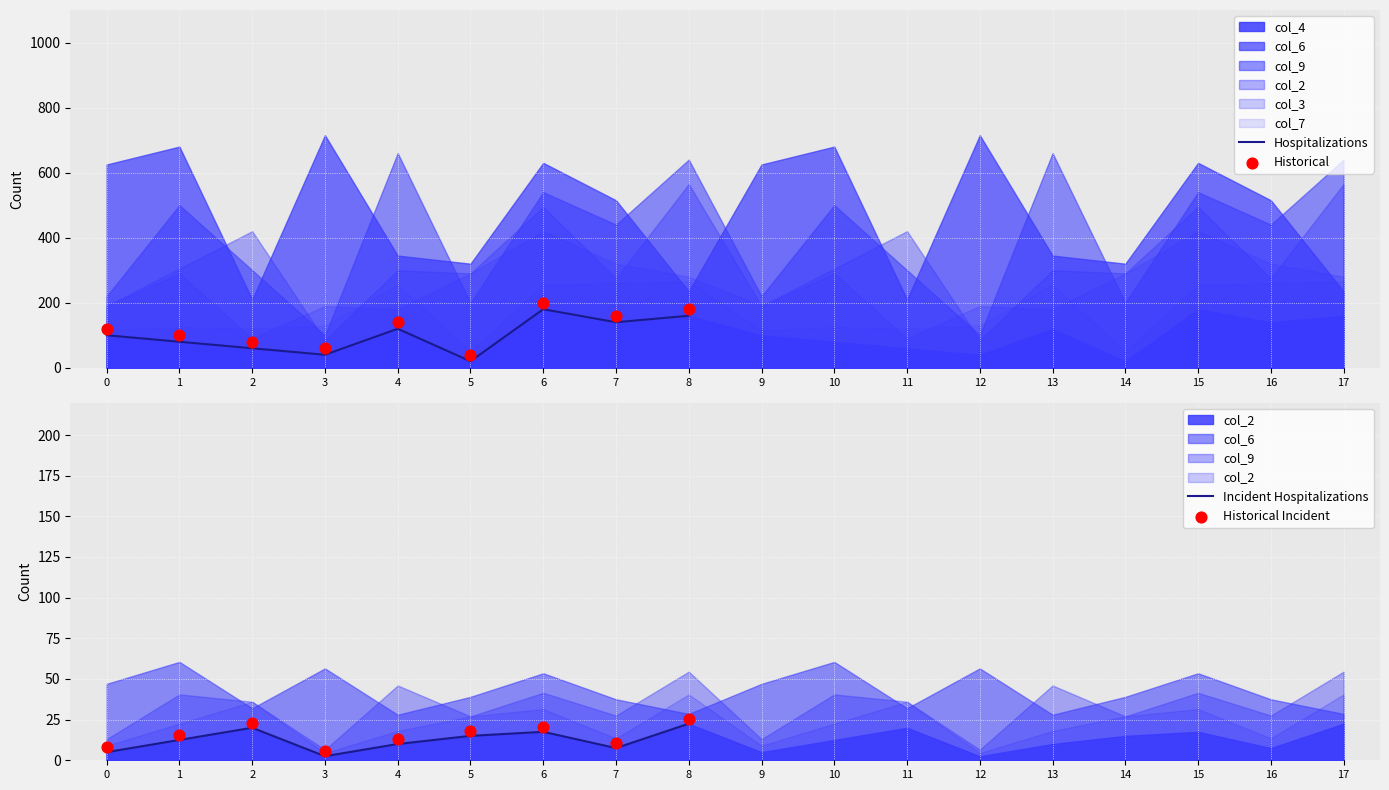

Which series has the widest spread of Y values?

Hospitalizations